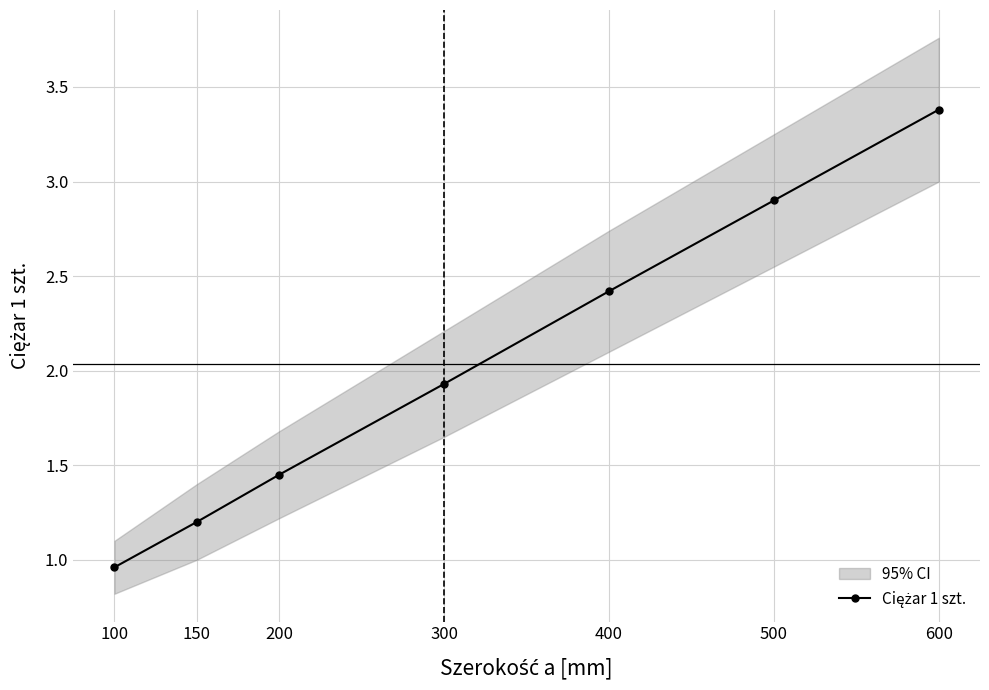

The value at 150 is 0.5. True or false?

False